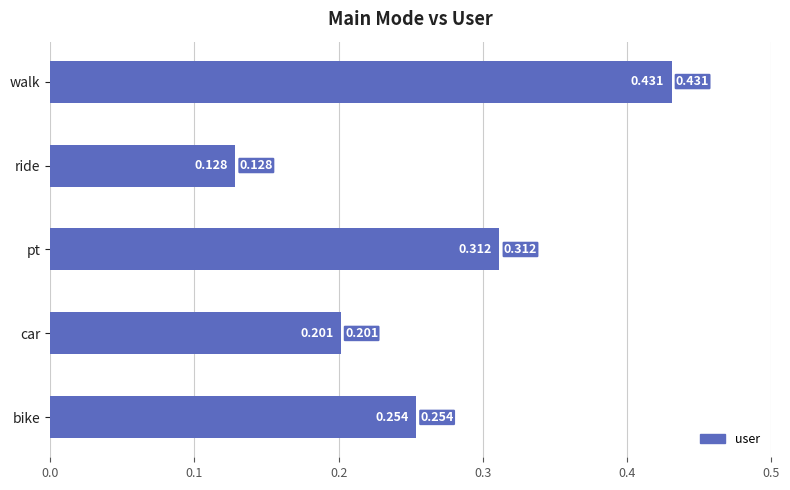

List the labels in order of value, largest first.

walk, pt, bike, car, ride